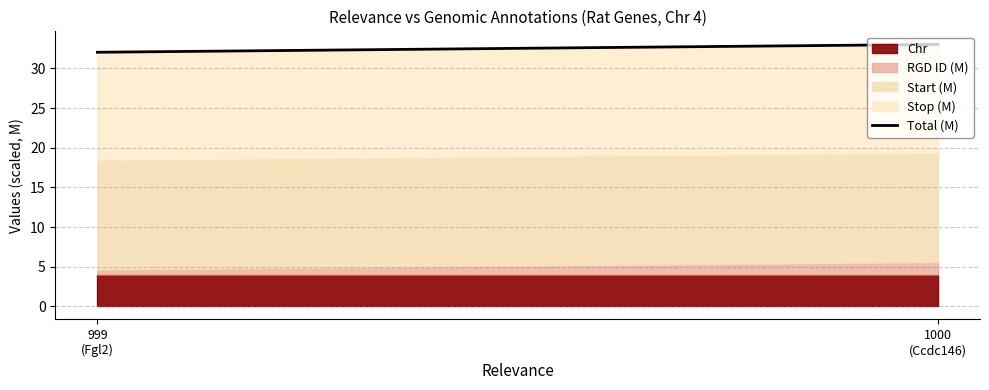

What is the difference between the maximum and minimum values?

1.0